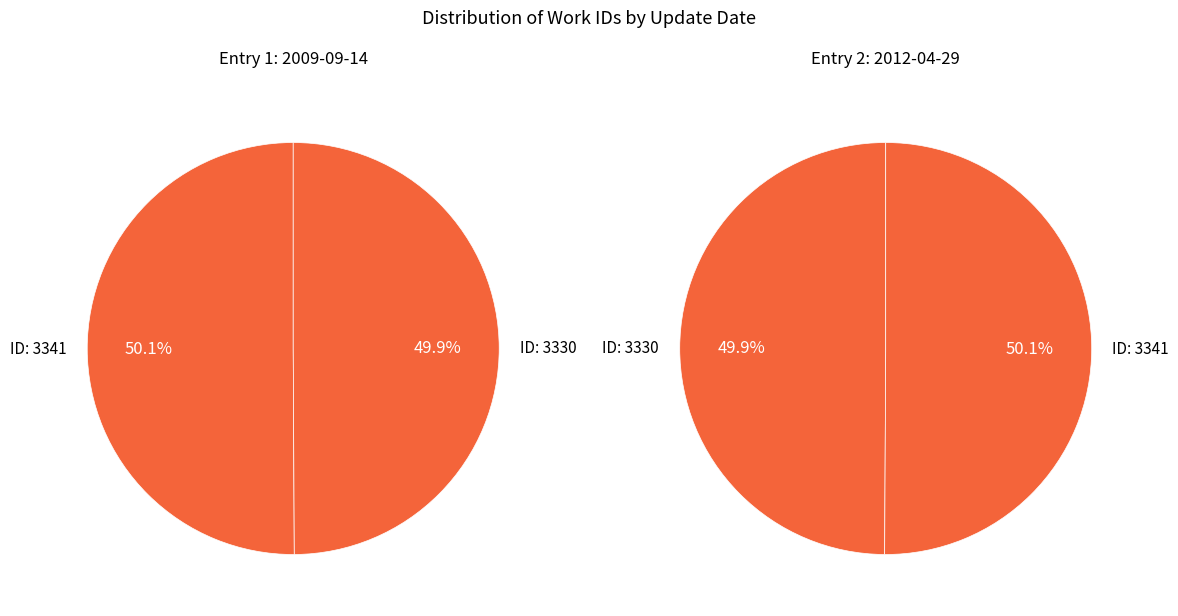

To the nearest percent, what percentage of the pie is 2012-04-29?

50%